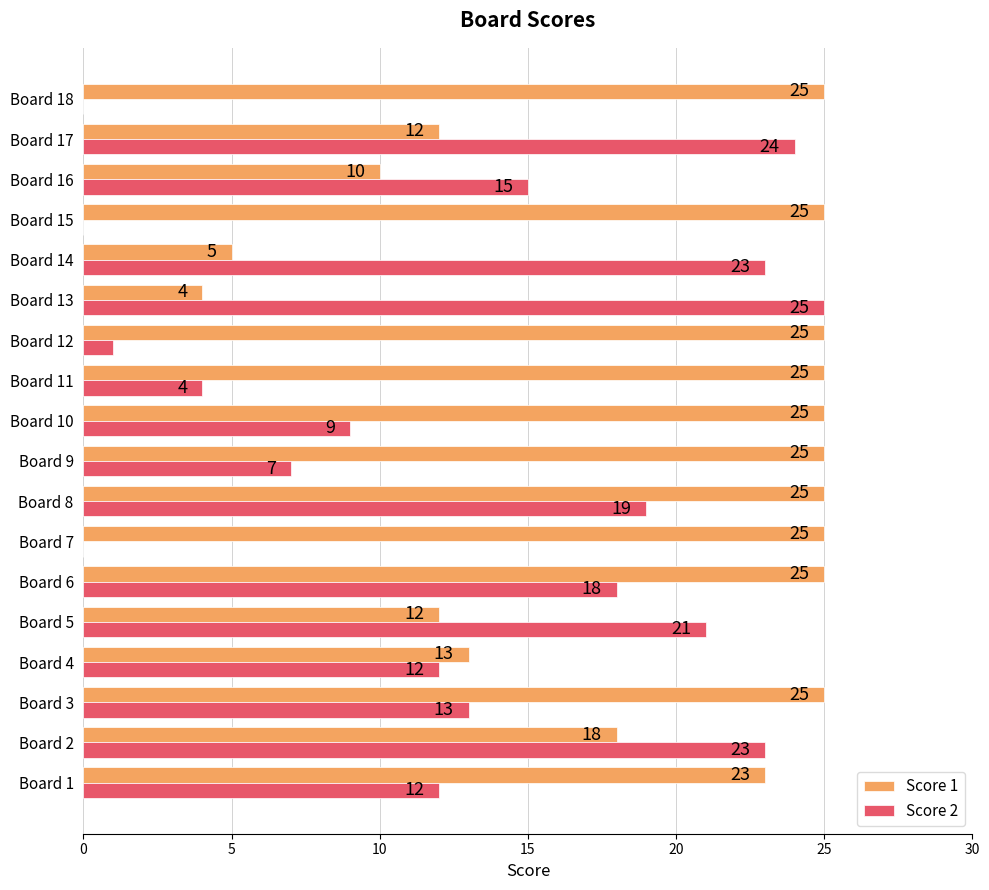

How many series are shown in this chart?

2